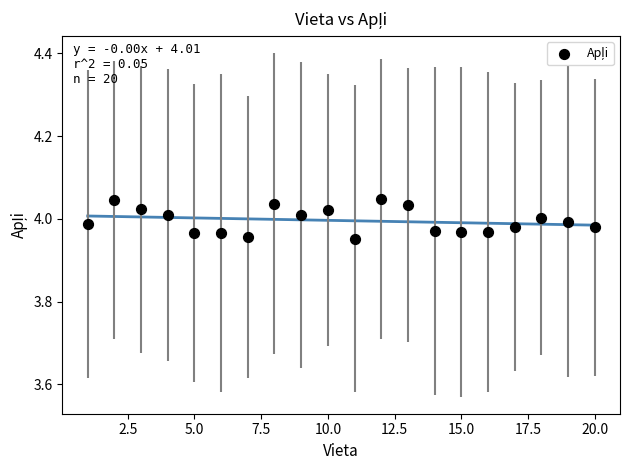

What is the range of X values (max minus min)?

19.0